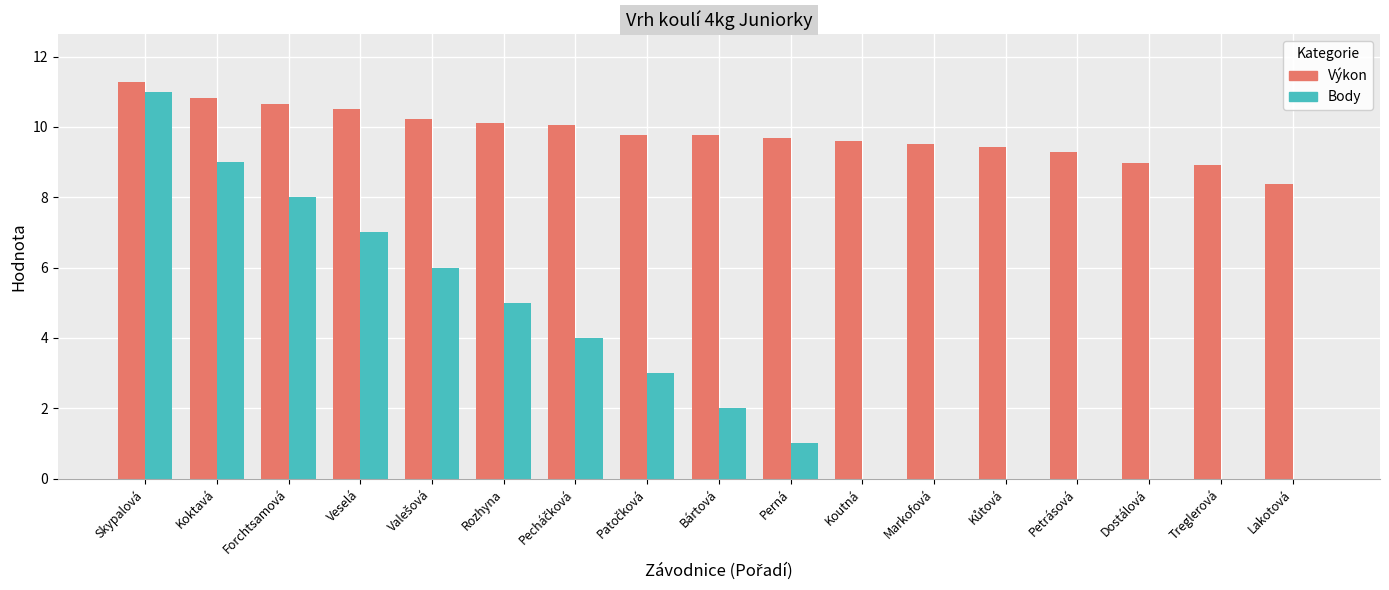

Which series has the largest total across all categories?

Výkon